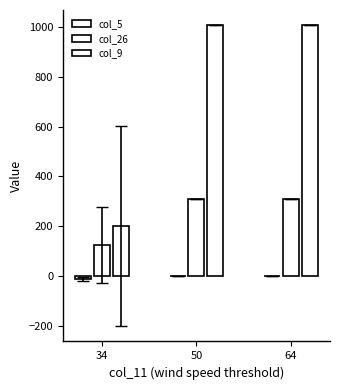

Count the number of data series in this chart.

3